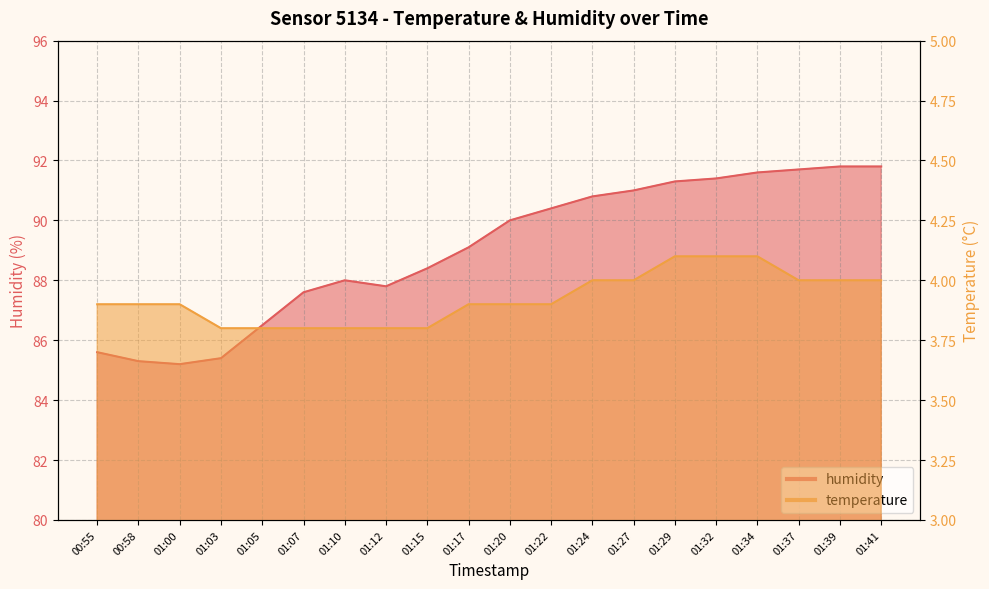

Which series has the largest total across all categories?

humidity